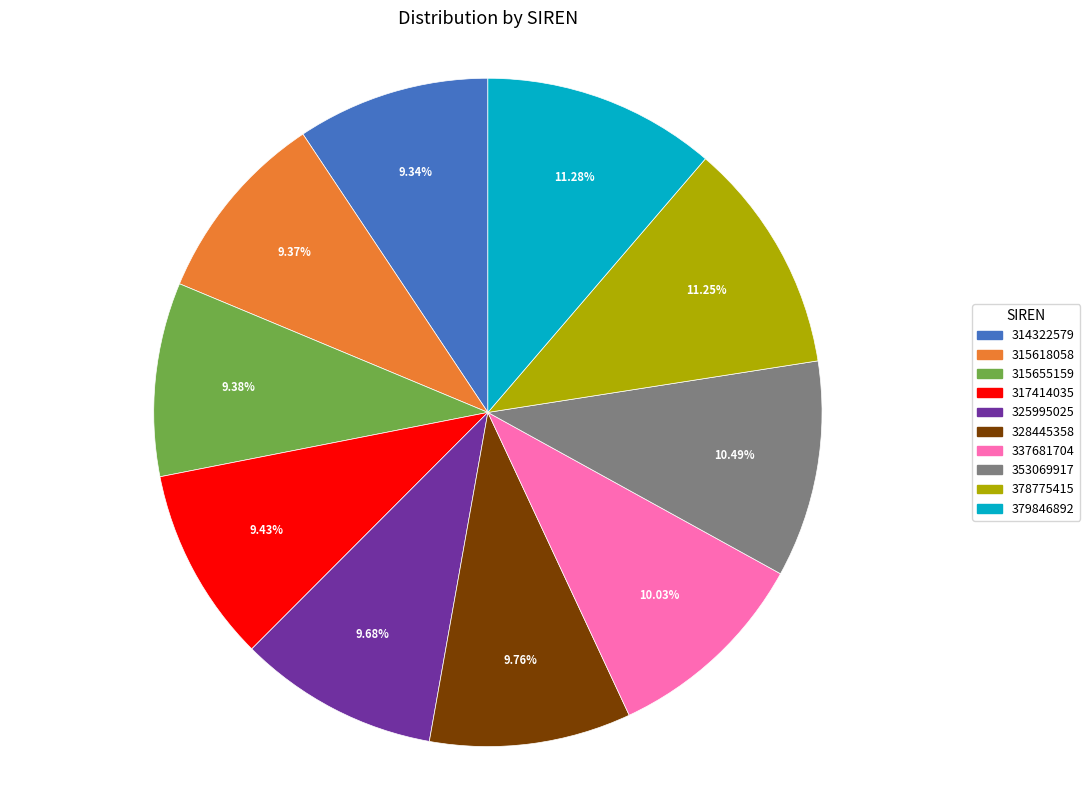

How many slices are in this pie chart?

10